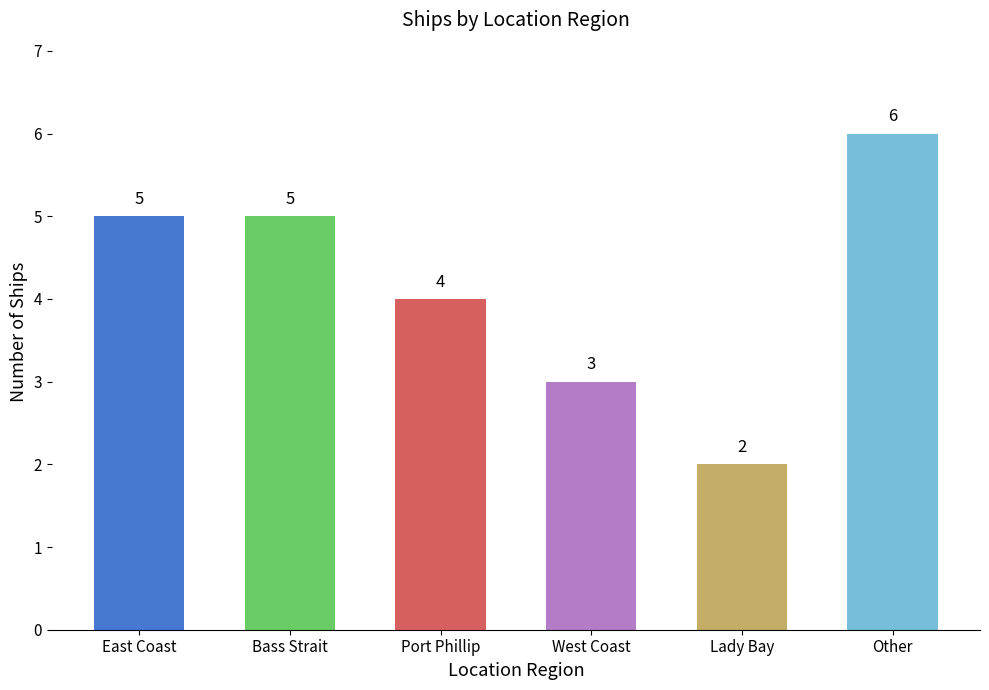

Which label corresponds to the largest value in the chart?

Other